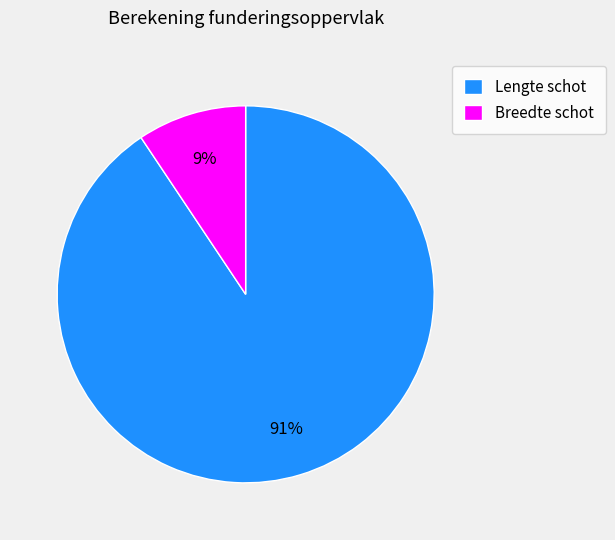

How many slices are in this pie chart?

2